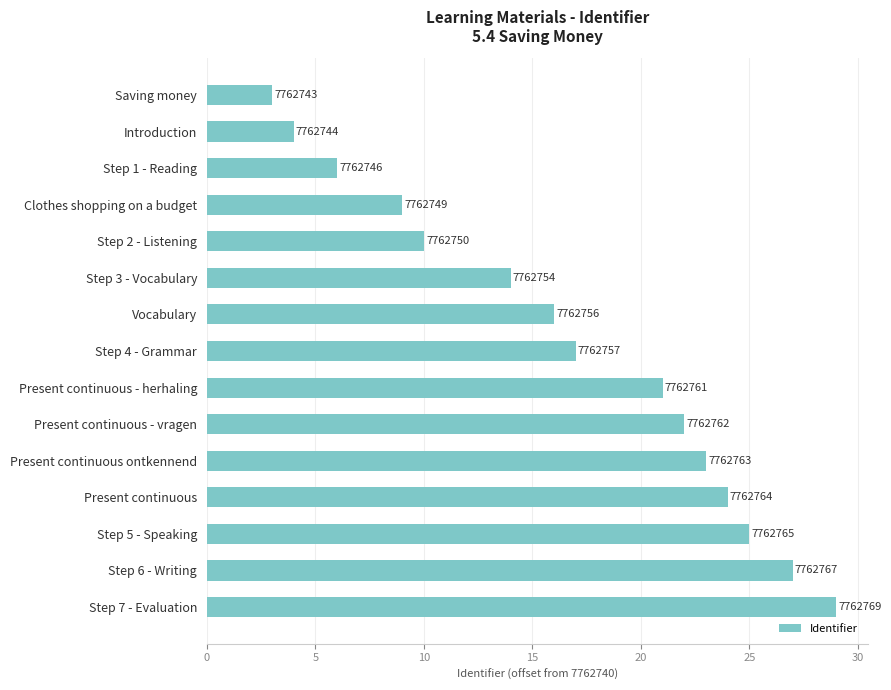

What is the smallest value displayed?

3